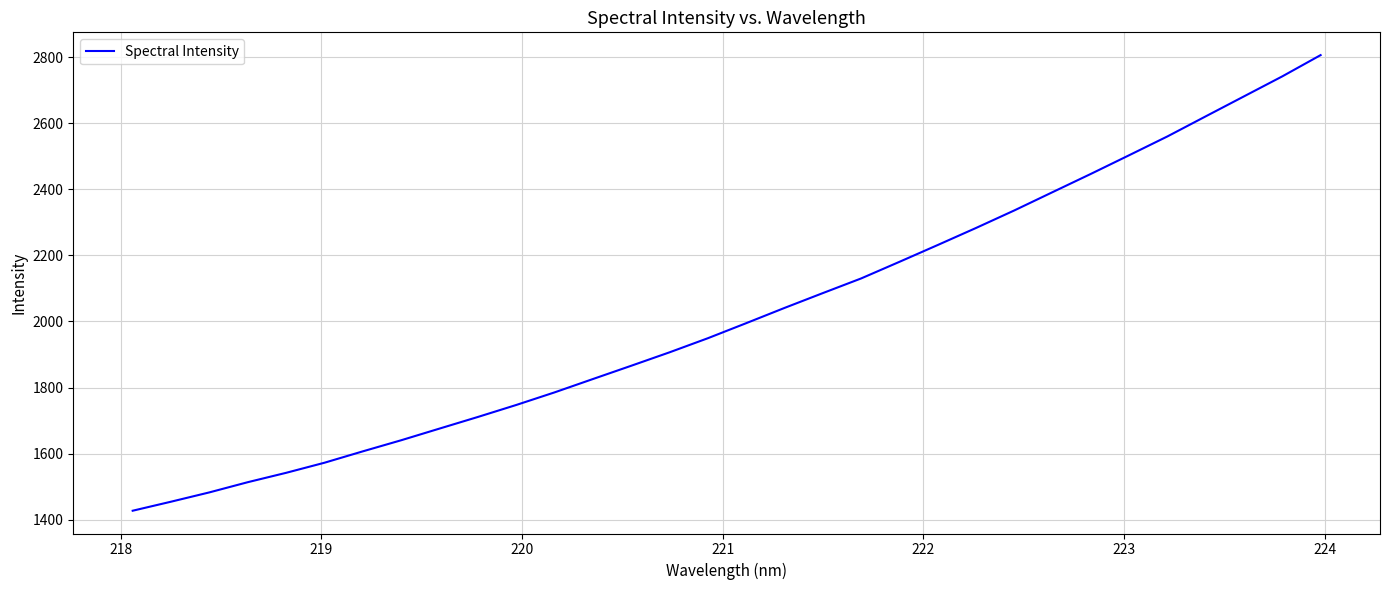

What is the smallest value displayed?

1427.2